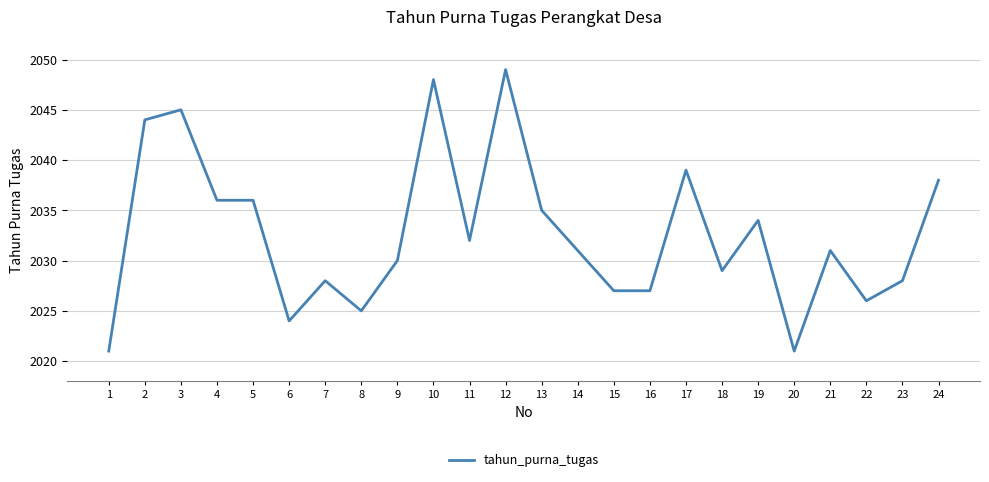

Reading right to left, list all the values displayed in this chart.

24=2038	23=2028	22=2026	21=2031	20=2021	19=2034	18=2029	17=2039	16=2027	15=2027	14=2031	13=2035	12=2049	11=2032	10=2048	9=2030	8=2025	7=2028	6=2024	5=2036	4=2036	3=2045	2=2044	1=2021